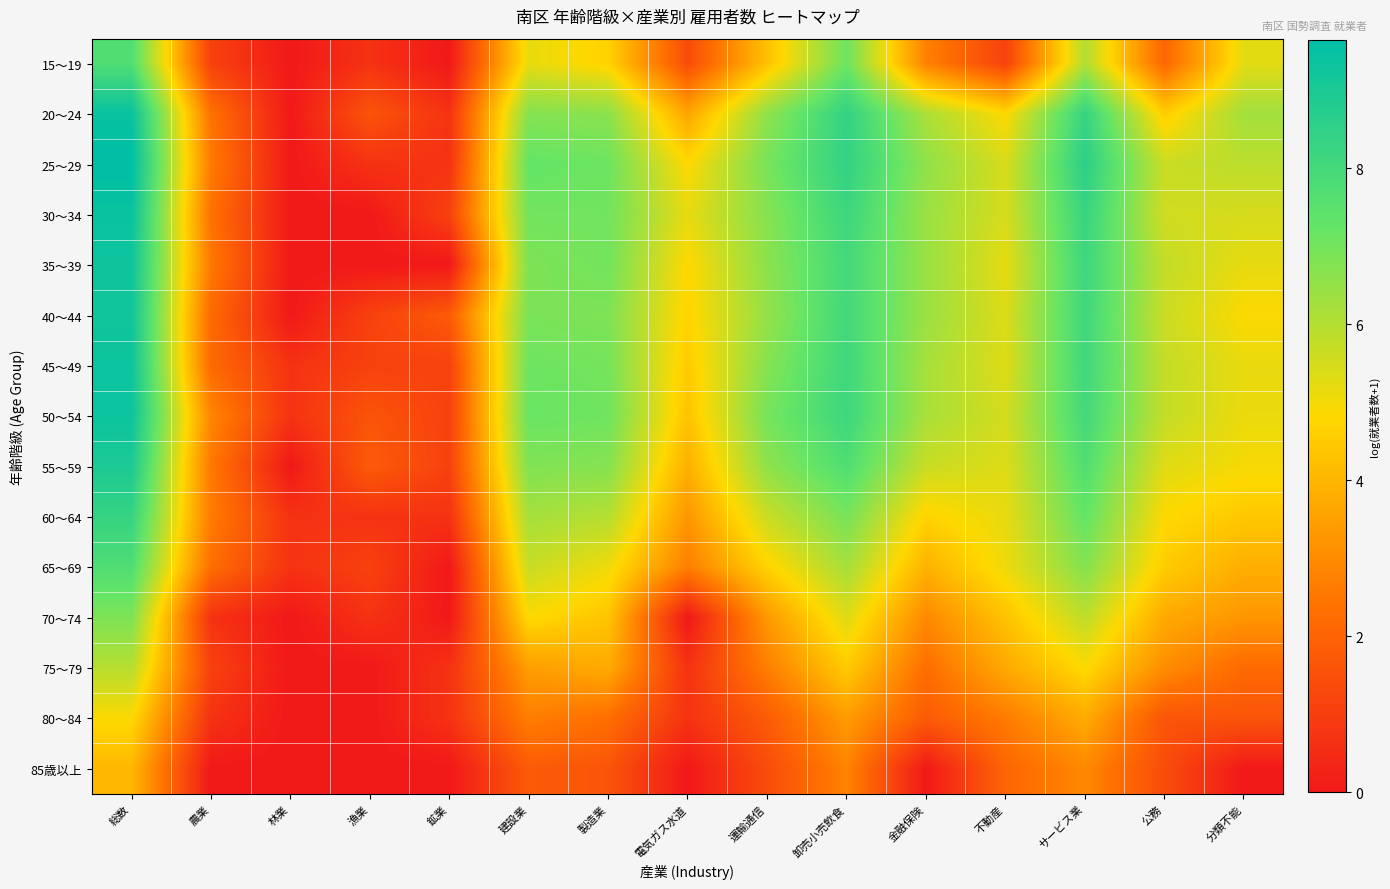

Reading left to right, list all the values displayed in this chart.

15～19: 総数=7.7	農業=1.1	林業=0.0	漁業=0.7	鉱業=0.0	建設業=5.2	製造業=4.7	電気ガス水道=1.4	運輸通信=4.3	卸売小売飲食=7.1	金融保険=2.8	不動産=1.1	サービス業=6.0	公務=2.1	分類不能=5.3
20～24: 総数=9.4	農業=2.4	林業=0.0	漁業=1.6	鉱業=0.7	建設業=6.7	製造業=6.6	電気ガス水道=3.6	運輸通信=6.6	卸売小売飲食=8.4	金融保険=6.1	不動産=4.8	サービス業=8.4	公務=4.5	分類不能=6.3
25～29: 総数=9.6	農業=2.6	林業=0.0	漁業=0.7	鉱業=0.7	建設業=7.3	製造業=7.1	電気ガス水道=4.8	運輸通信=6.9	卸売小売飲食=8.4	金融保険=6.6	不動産=5.4	サービス業=8.6	公務=5.7	分類不能=5.9
30～34: 総数=9.4	農業=2.4	林業=0.0	漁業=0.0	鉱業=1.1	建設業=7.0	製造業=7.0	電気ガス水道=5.2	運輸通信=6.7	卸売小売飲食=8.2	金融保険=6.4	不動産=5.4	サービス業=8.3	公務=5.6	分類不能=5.5
35～39: 総数=9.3	農業=2.6	林業=0.0	漁業=0.0	鉱業=0.0	建設業=6.9	製造業=7.0	電気ガス水道=4.8	運輸通信=6.6	卸売小売飲食=8.0	金融保険=6.4	不動産=5.2	サービス業=8.2	公務=5.7	分類不能=5.2
40～44: 総数=9.2	農業=2.2	林業=0.0	漁業=1.1	鉱業=1.8	建設業=6.9	製造業=6.8	電気ガス水道=4.7	運輸通信=6.5	卸売小売飲食=8.0	金融保険=6.4	不動産=5.4	サービス業=8.1	公務=5.6	分類不能=4.9
45～49: 総数=9.3	農業=2.2	林業=0.7	漁業=1.1	鉱業=1.1	建設業=7.1	製造業=7.0	電気ガス水道=4.5	運輸通信=6.7	卸売小売飲食=8.1	金融保険=6.2	不動産=5.3	サービス業=8.1	公務=5.7	分類不能=5.2
50～54: 総数=9.3	農業=2.9	林業=0.7	漁業=1.6	鉱業=1.1	建設業=7.2	製造業=7.1	電気ガス水道=4.3	運輸通信=7.0	卸売小売飲食=8.2	金融保険=6.2	不動産=5.5	サービス業=8.0	公務=5.7	分類不能=5.1
55～59: 総数=9.0	農業=2.6	林業=0.0	漁業=1.8	鉱業=1.1	建設業=6.8	製造業=6.7	電気ガス水道=3.9	運輸通信=6.6	卸売小売飲食=7.7	金融保険=5.7	不動産=5.3	サービス業=7.7	公務=5.3	分類不能=5.0
60～64: 総数=8.3	農業=2.6	林業=0.7	漁業=0.7	鉱業=0.7	建設業=6.2	製造業=6.0	電気ガス水道=3.3	運輸通信=5.7	卸売小売飲食=6.9	金融保険=4.7	不動産=5.2	サービス業=7.3	公務=4.8	分類不能=4.4
65～69: 総数=7.7	農業=2.3	林業=0.7	漁業=1.1	鉱業=0.0	建設業=5.7	製造業=5.1	電気ガス水道=2.7	運輸通信=4.7	卸売小売飲食=6.2	金融保険=3.9	不動産=5.1	サービス業=6.7	公務=4.5	分類不能=3.8
70～74: 総数=6.8	農業=0.7	林業=0.0	漁業=0.7	鉱業=0.0	建設業=4.9	製造業=4.4	電気ガス水道=0.0	運輸通信=3.3	卸売小売飲食=5.3	金融保険=2.9	不動産=4.3	サービス業=5.8	公務=3.7	分類不能=3.3
75～79: 総数=6.0	農業=1.1	林業=0.0	漁業=0.0	鉱業=0.7	建設業=3.4	製造業=3.8	電気ガス水道=0.7	運輸通信=2.7	卸売小売飲食=4.5	金融保険=2.3	不動産=3.7	サービス業=4.9	公務=3.0	分類不能=2.2
80～84: 総数=4.9	農業=0.7	林業=0.0	漁業=0.0	鉱業=0.7	建設業=2.7	製造業=2.3	電気ガス水道=0.7	運輸通信=1.8	卸売小売飲食=3.4	金融保険=1.8	不動産=2.6	サービス業=3.8	公務=1.6	分類不能=1.6
85歳以上: 総数=4.0	農業=0.0	林業=0.0	漁業=0.0	鉱業=0.0	建設業=1.8	製造業=1.6	電気ガス水道=0.0	運輸通信=1.4	卸売小売飲食=2.8	金融保険=0.0	不動産=2.1	サービス業=2.9	公務=1.4	分類不能=0.0